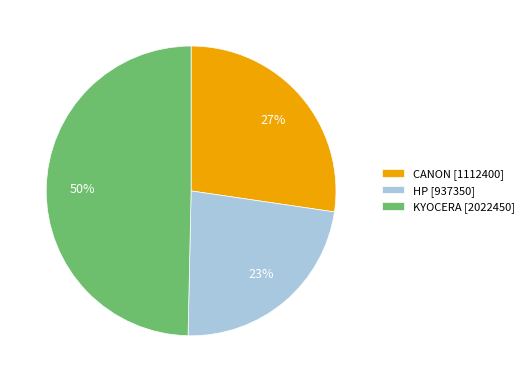

Is the sum of HP and KYOCERA greater than half?

Yes